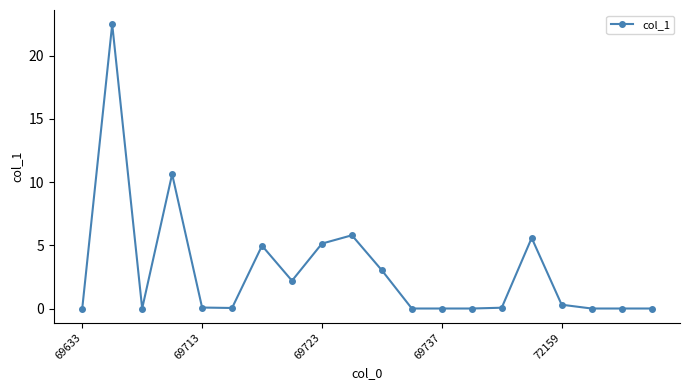

What is the difference between the maximum and second lowest values?

22.5